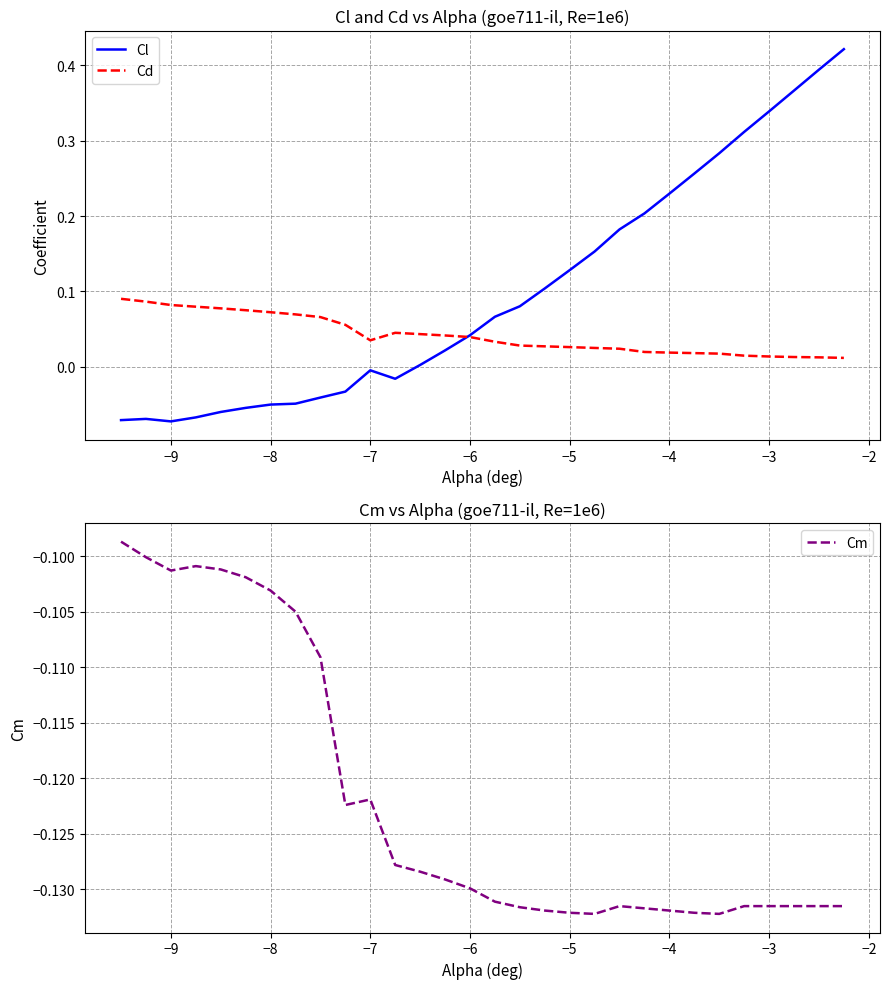

How many interior local peaks does the Cl series have?

2